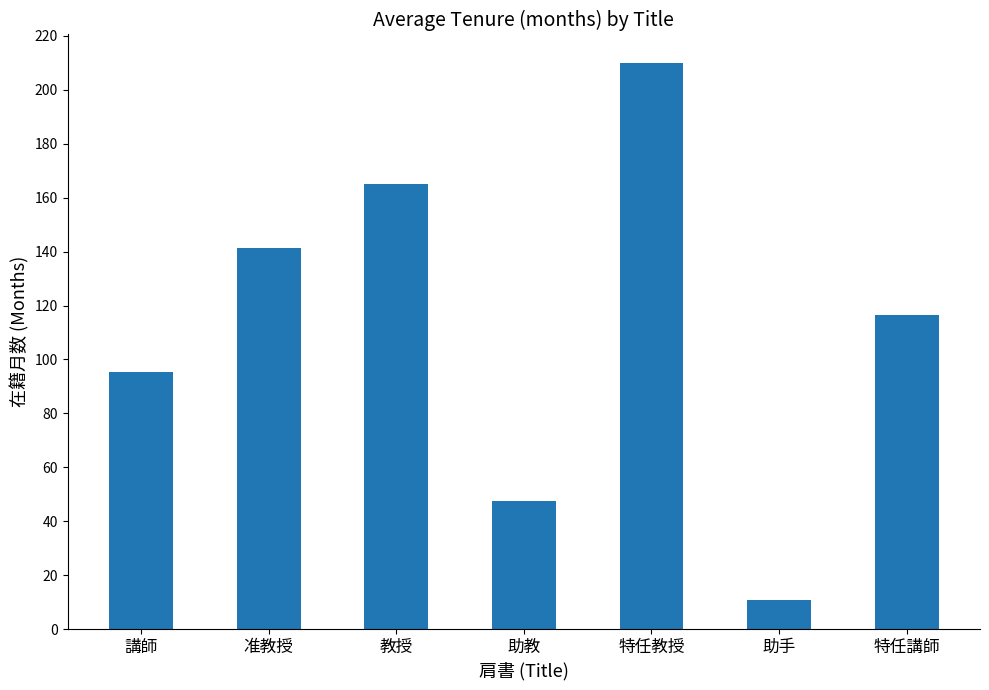

What position from the left is 助教?

4